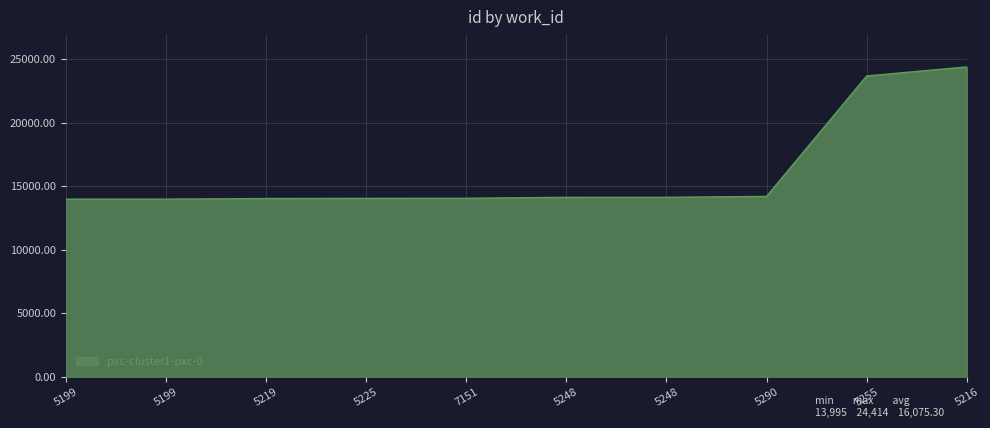

What is the difference between the second highest and minimum values?

9706